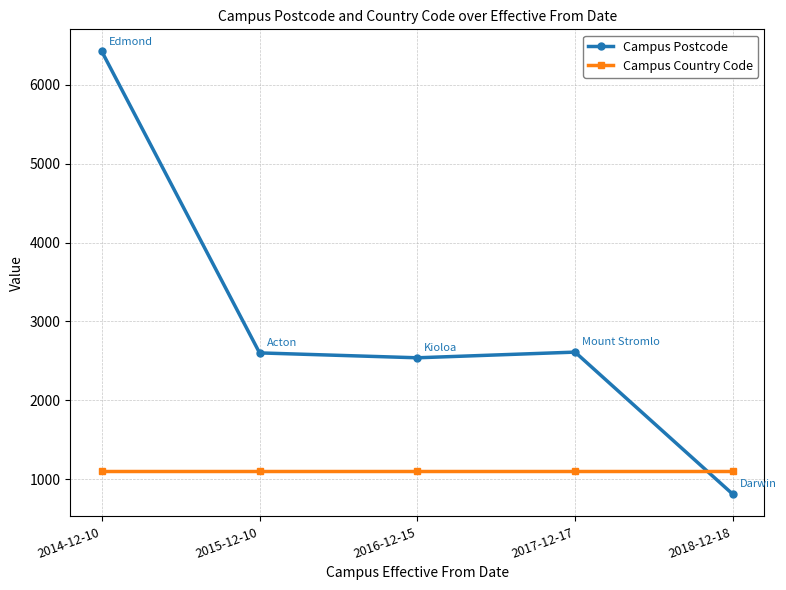

How many interior local valleys does the Campus Postcode series have?

1